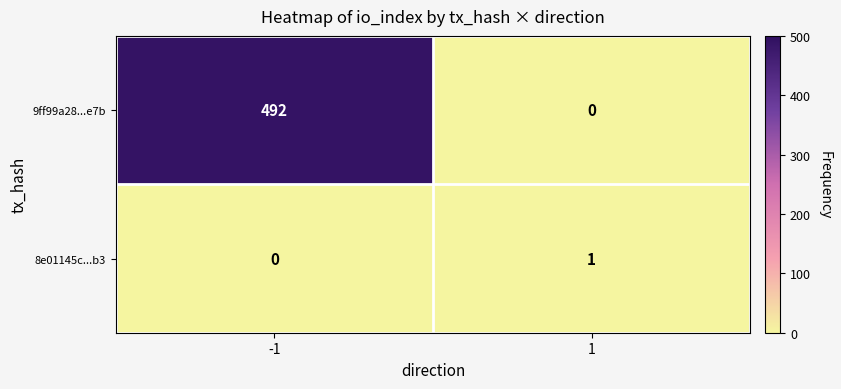

What value does the 9ff99a28...e7b series have at -1, to the nearest 10?

490